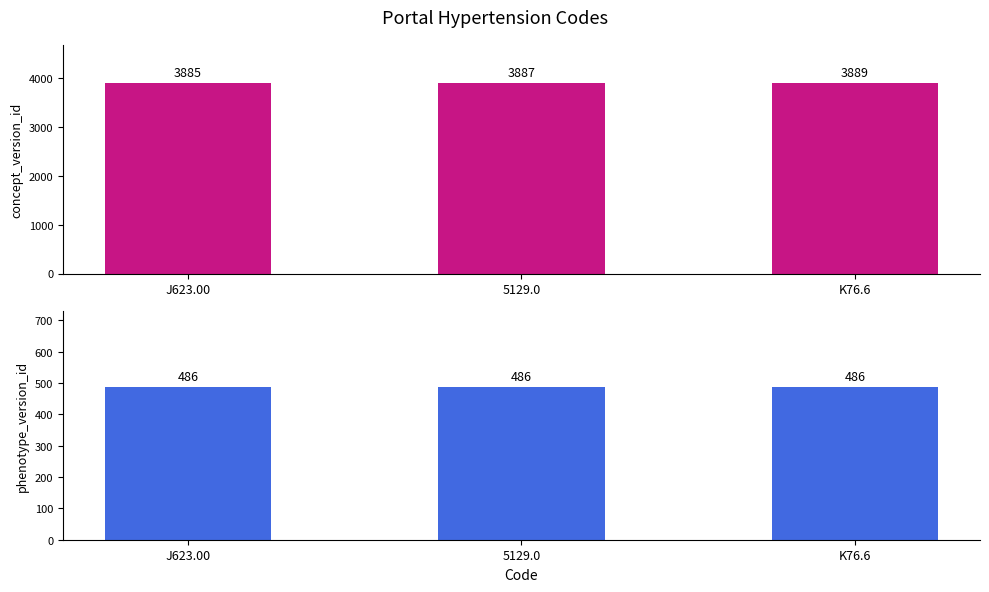

List the series in order of their overall mean, highest first.

concept_version_id, phenotype_version_id